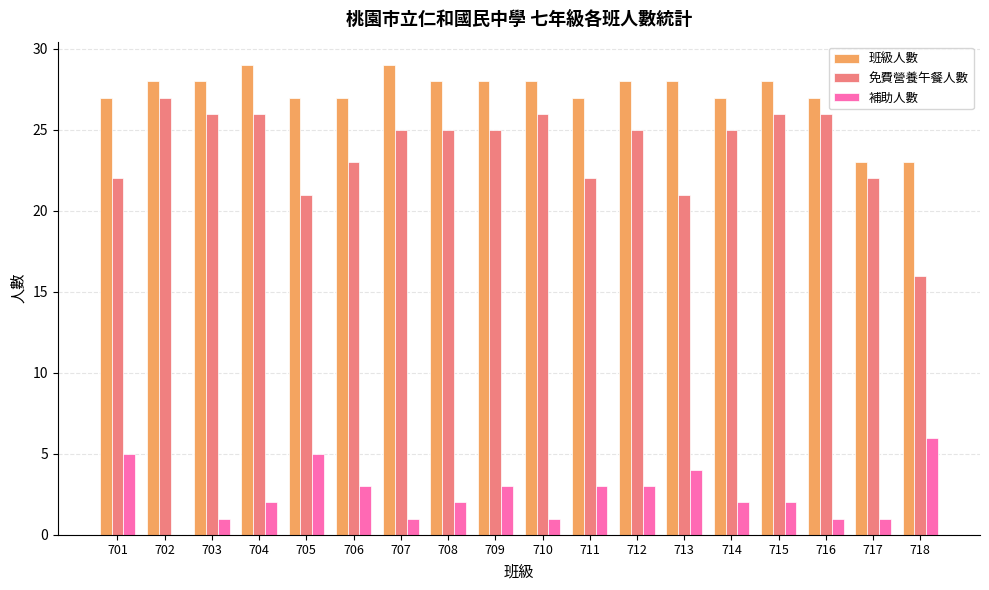

What is the sum of the 班級人數 values at 711 and 703?

55